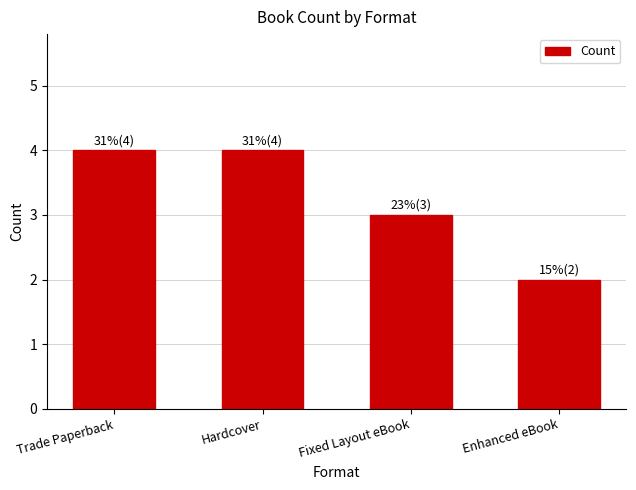

The value at Enhanced eBook is 2. True or false?

True